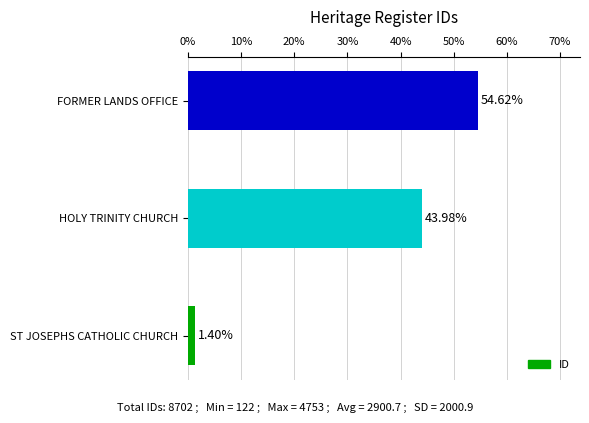

Rank the categories by value from lowest to highest.

ST JOSEPHS CATHOLIC CHURCH, HOLY TRINITY CHURCH, FORMER LANDS OFFICE